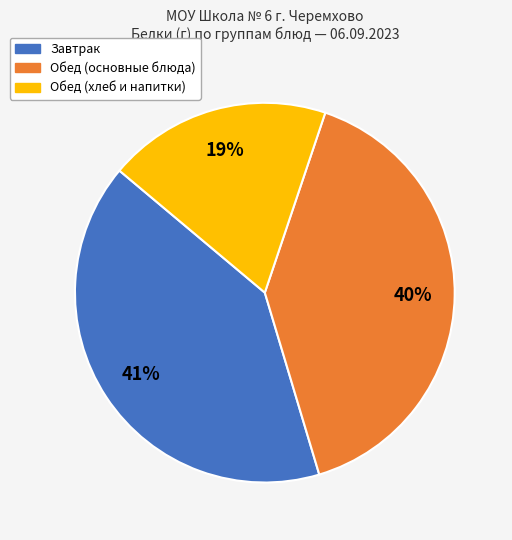

Is there any slice that represents more than half of the pie?

No